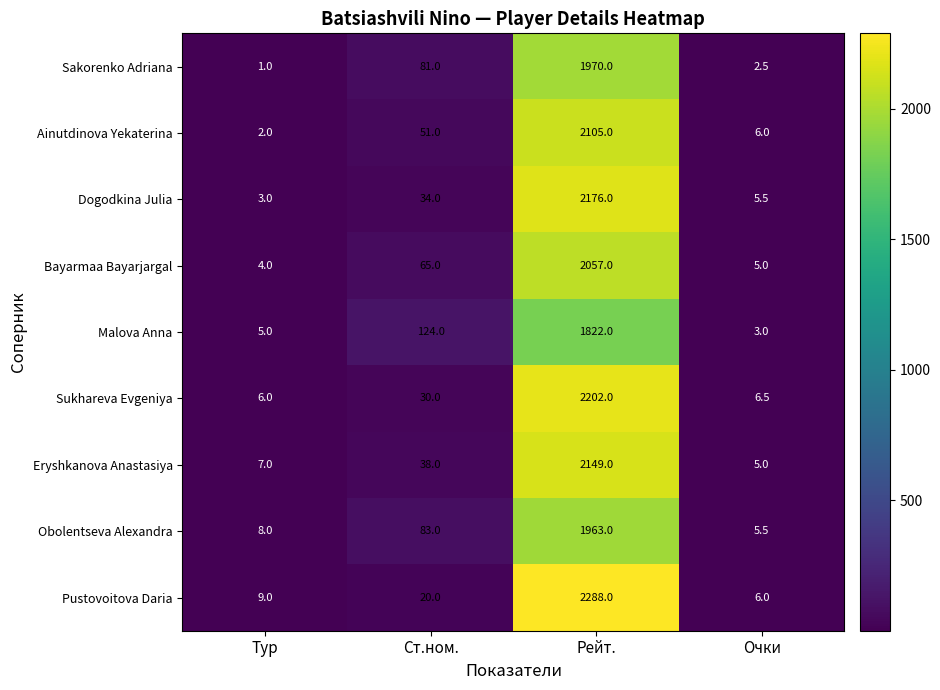

Rank the series at Тур from highest to lowest value.

Pustovoitova Daria, Obolentseva Alexandra, Eryshkanova Anastasiya, Sukhareva Evgeniya, Malova Anna, Bayarmaa Bayarjargal, Dogodkina Julia, Ainutdinova Yekaterina, Sakorenko Adriana